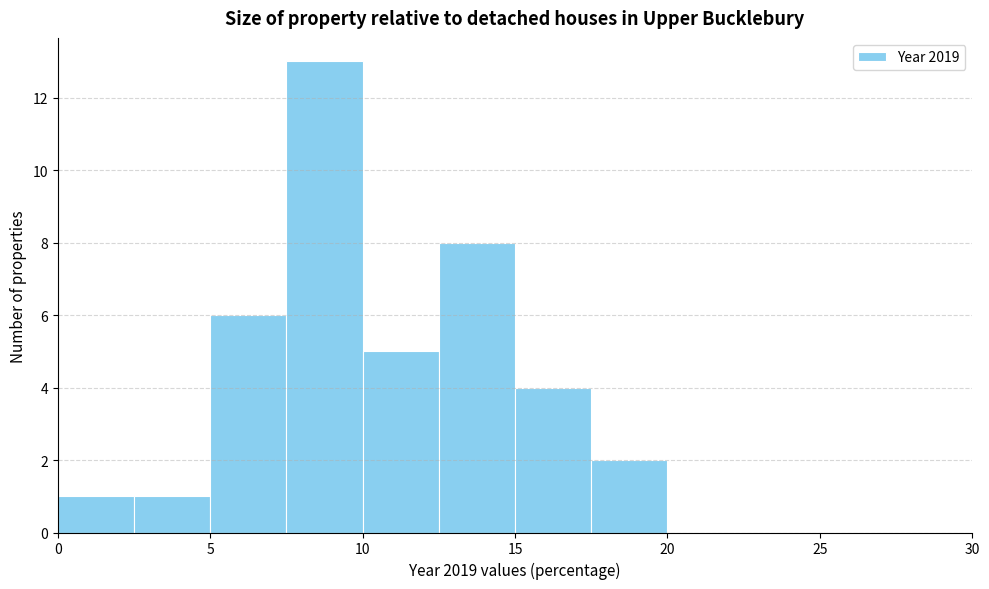

What is the height of the bar covering 10.0 to 12.5 on the x-axis? The values are not printed on the chart, so give them approximately, as read against the axis.

5